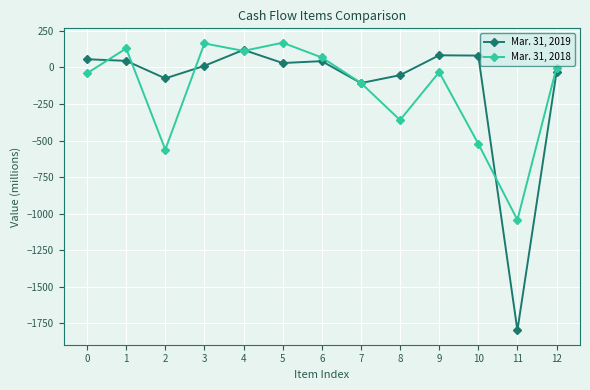

After their last crossing, which series has the higher values: Mar. 31, 2018 or Mar. 31, 2019?

Mar. 31, 2018